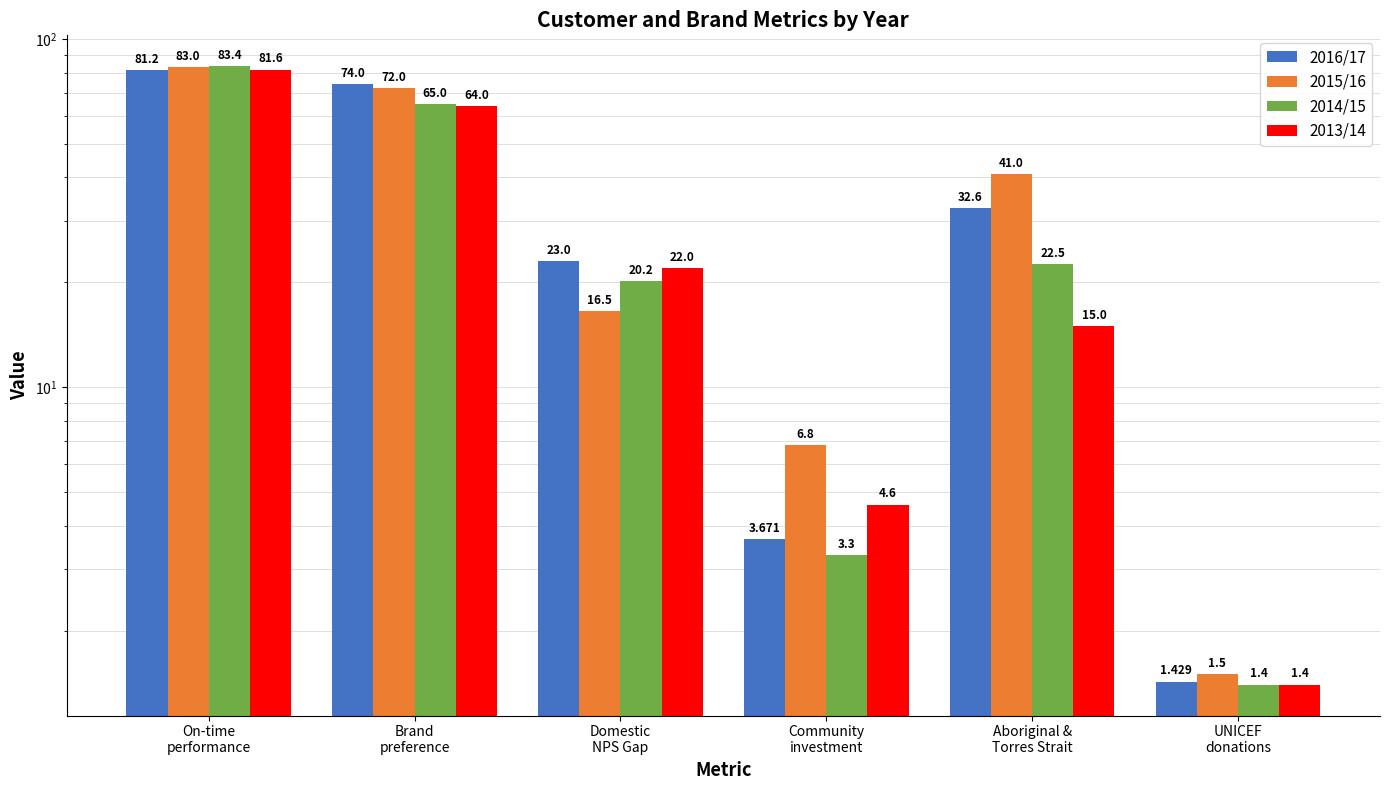

What is the difference between the highest and lowest values at UNICEF
donations?

0.1